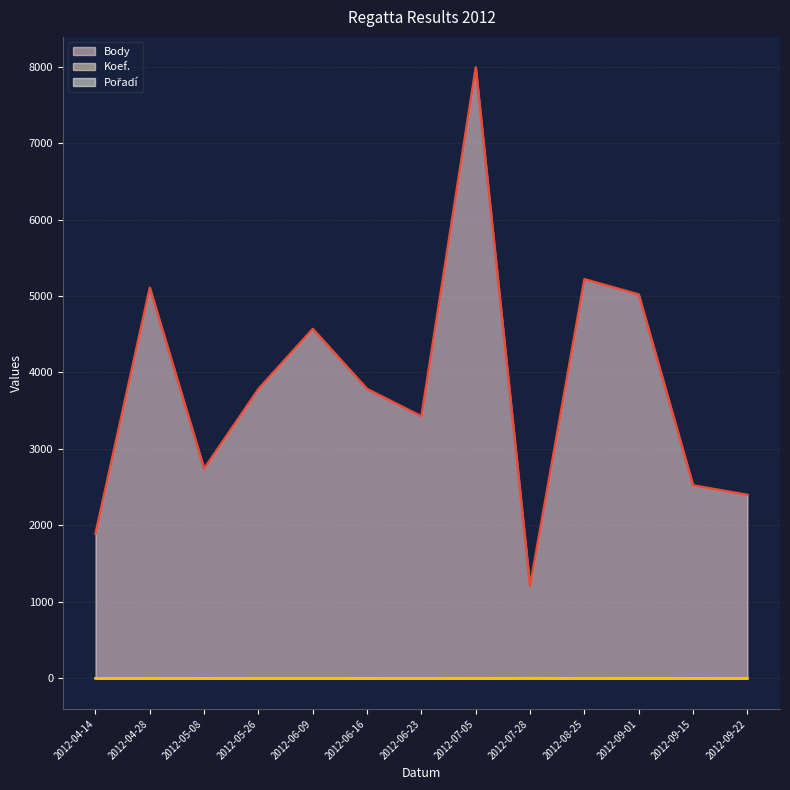

How many interior local valleys does the Koef. series have?

3